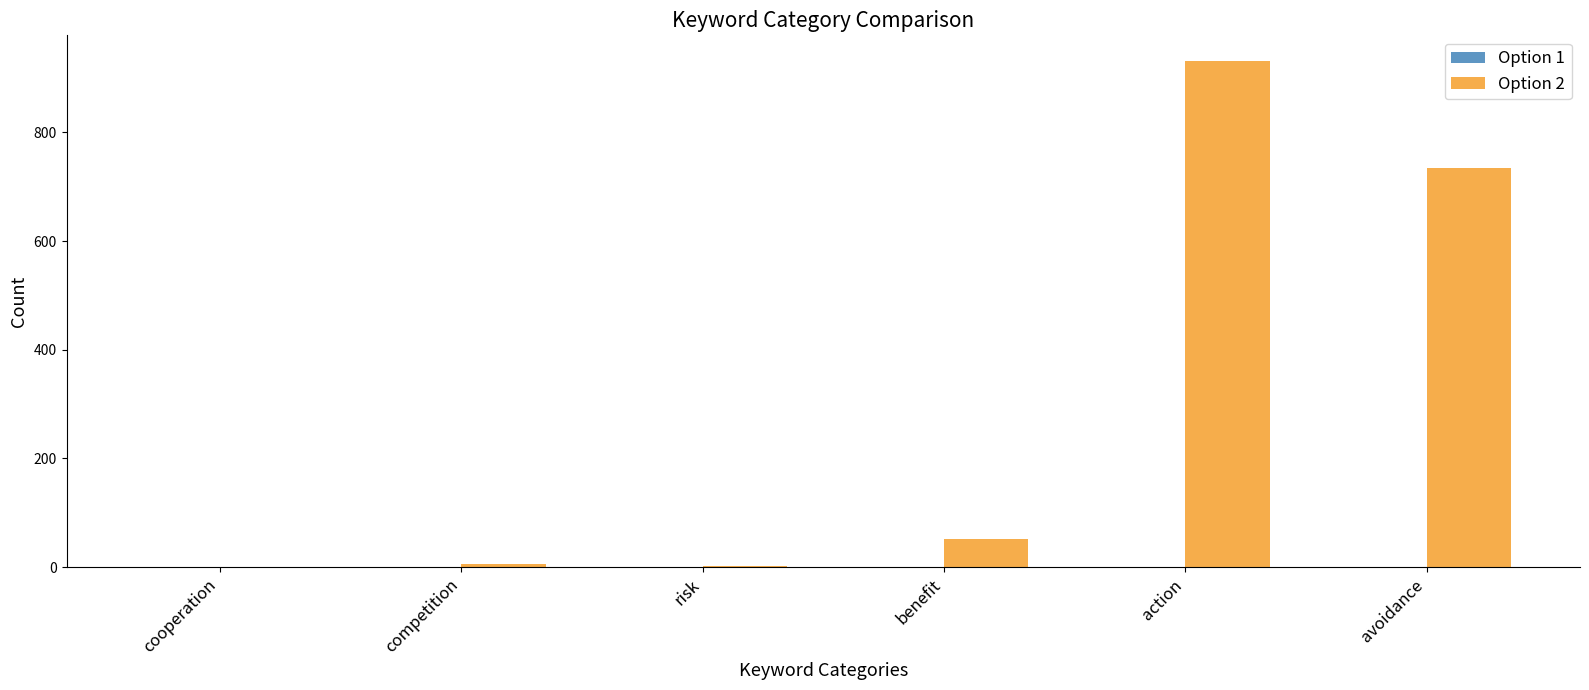

At which category is the sum across all series the highest?

action